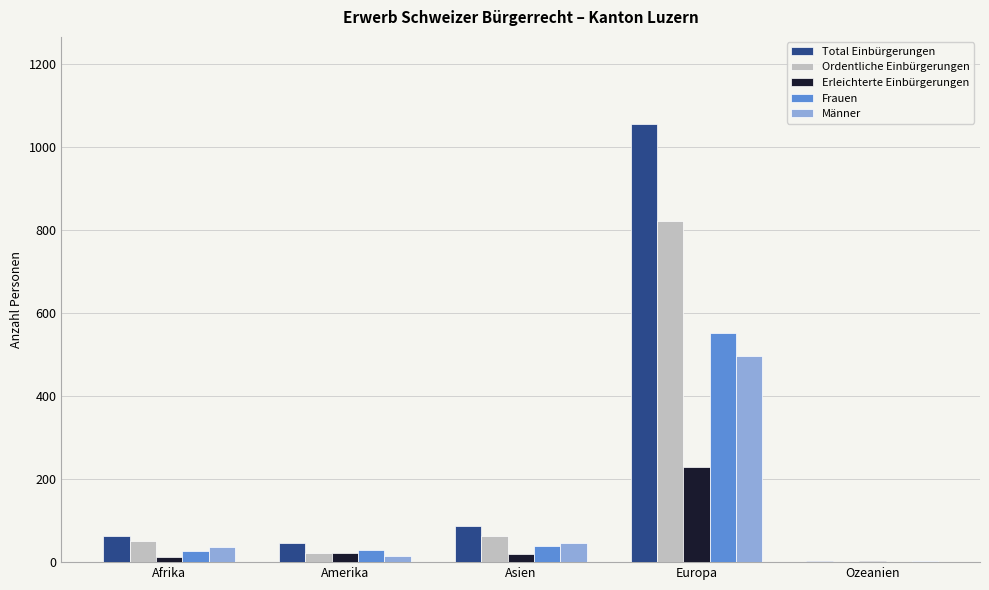

How many data points does each series have?

5